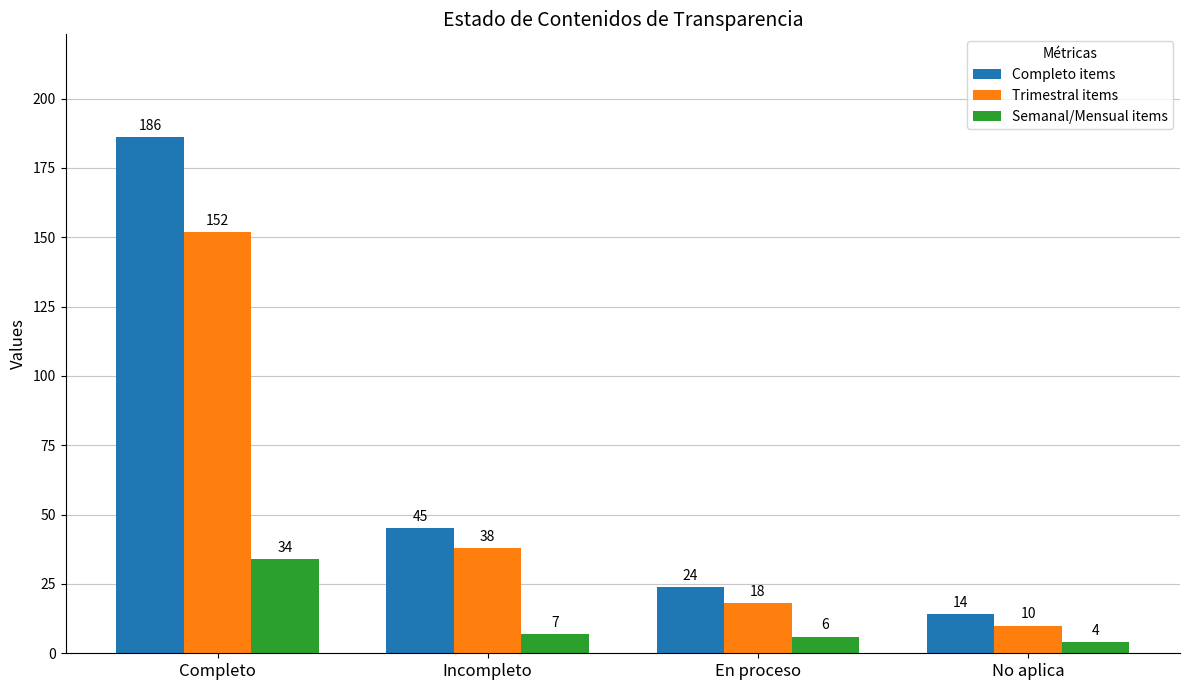

Reading right to left, extract all data points from this chart.

Completo items: No aplica=14	En proceso=24	Incompleto=45	Completo=186
Trimestral items: No aplica=10	En proceso=18	Incompleto=38	Completo=152
Semanal/Mensual items: No aplica=4	En proceso=6	Incompleto=7	Completo=34